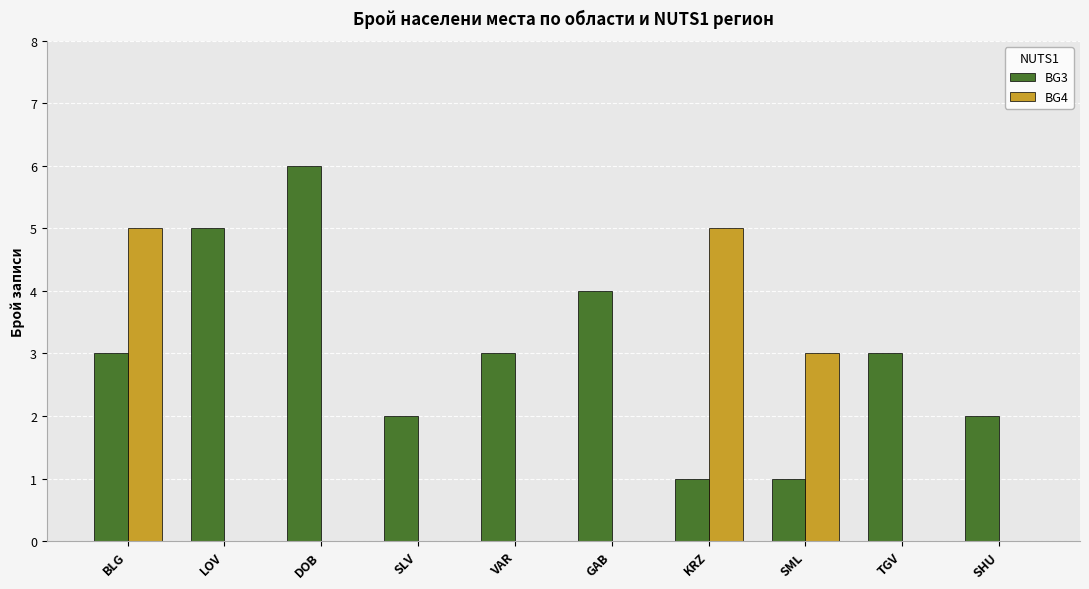

At which category is the sum across all series the highest?

BLG